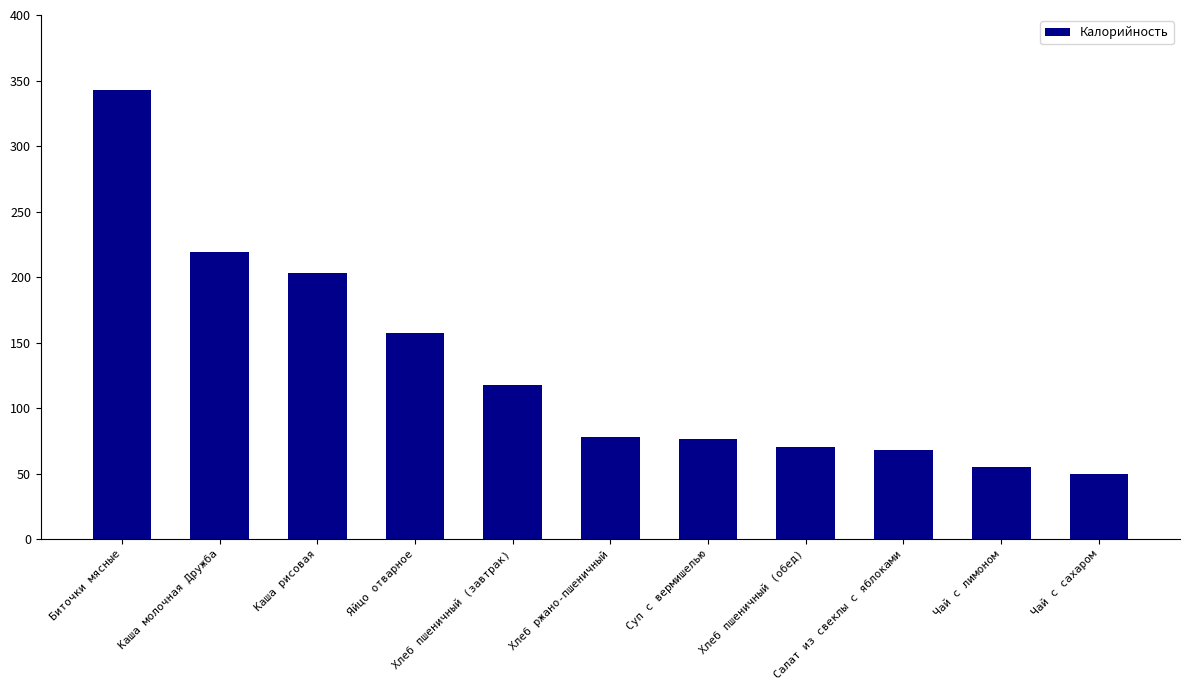

What is the label of the 11th bar from the left?

Чай с сахаром